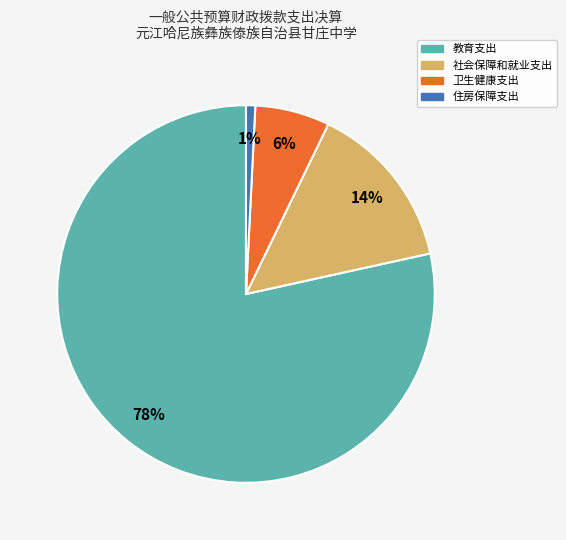

The 社会保障和就业支出 slice represents 1% of the pie. True or false?

False